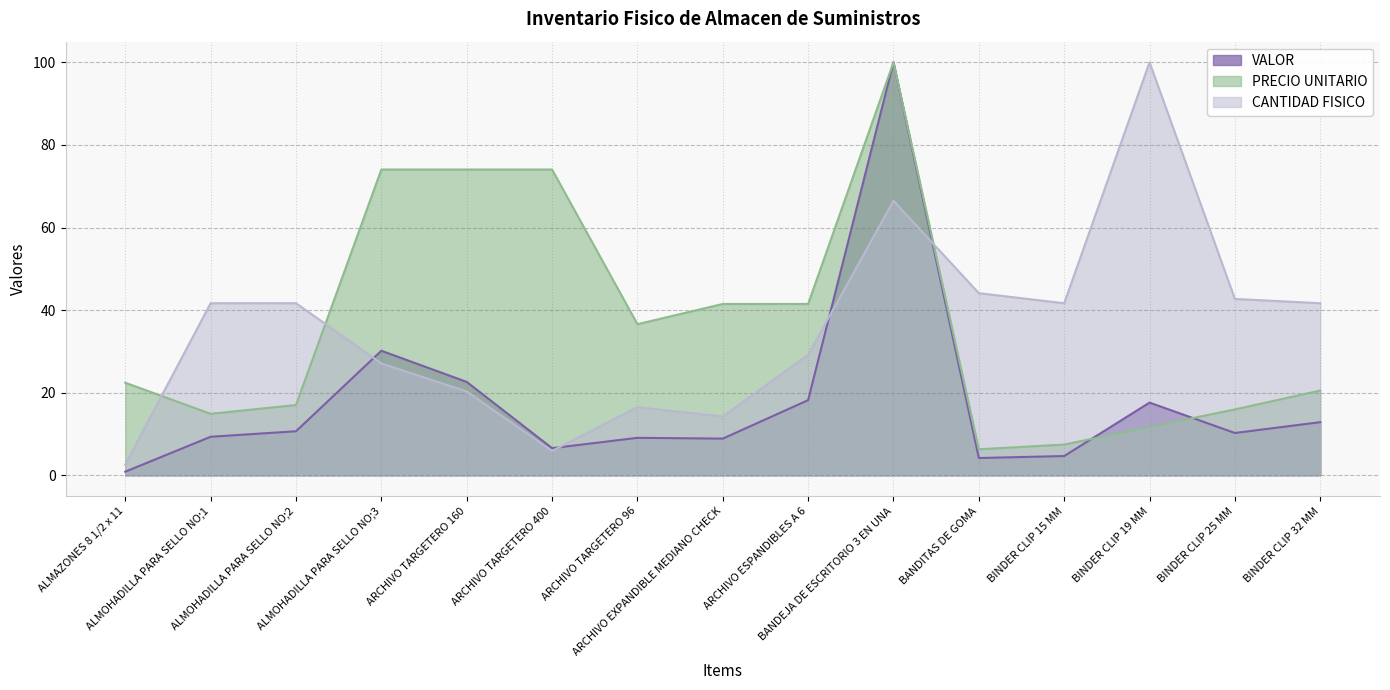

What is the label of the 1st point from the right?

BINDER CLIP 32 MM